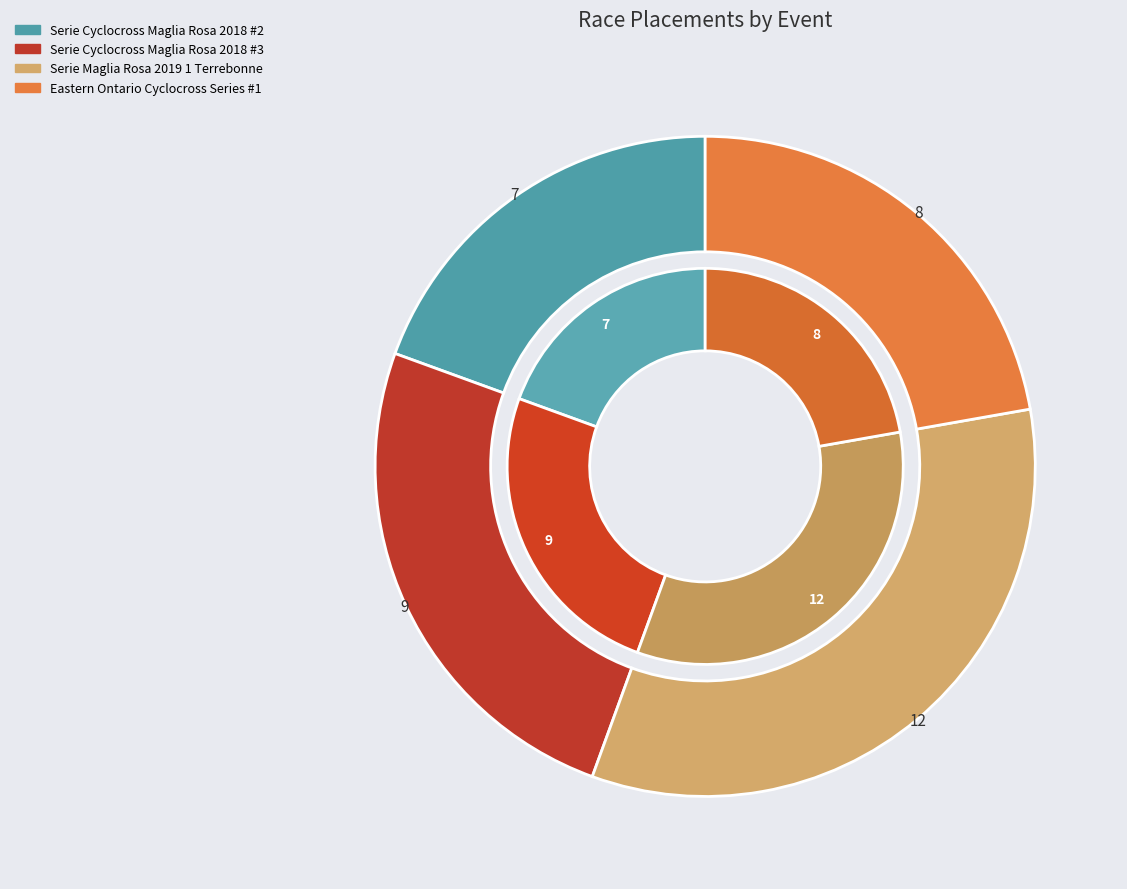

To the nearest percent, what is the difference between the largest and smallest slice percentages?

14%